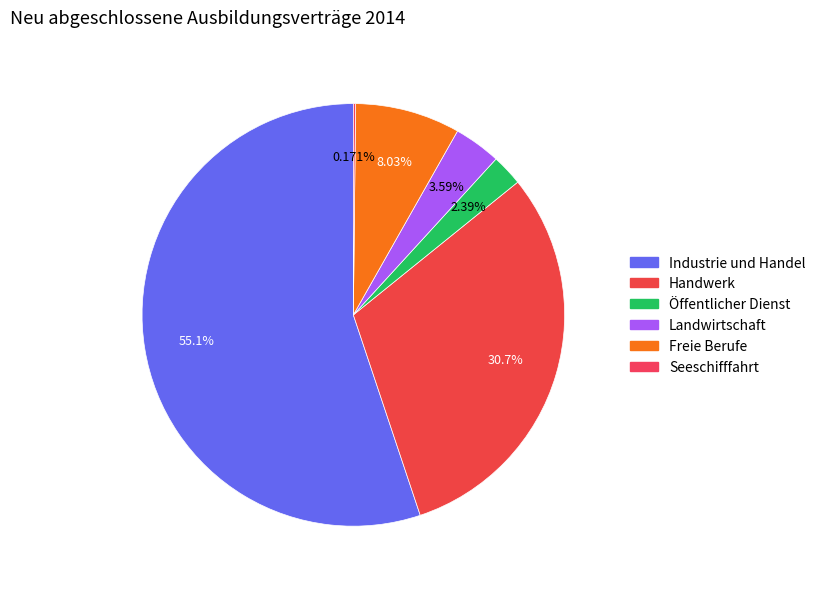

Is there a majority slice in this chart?

Yes